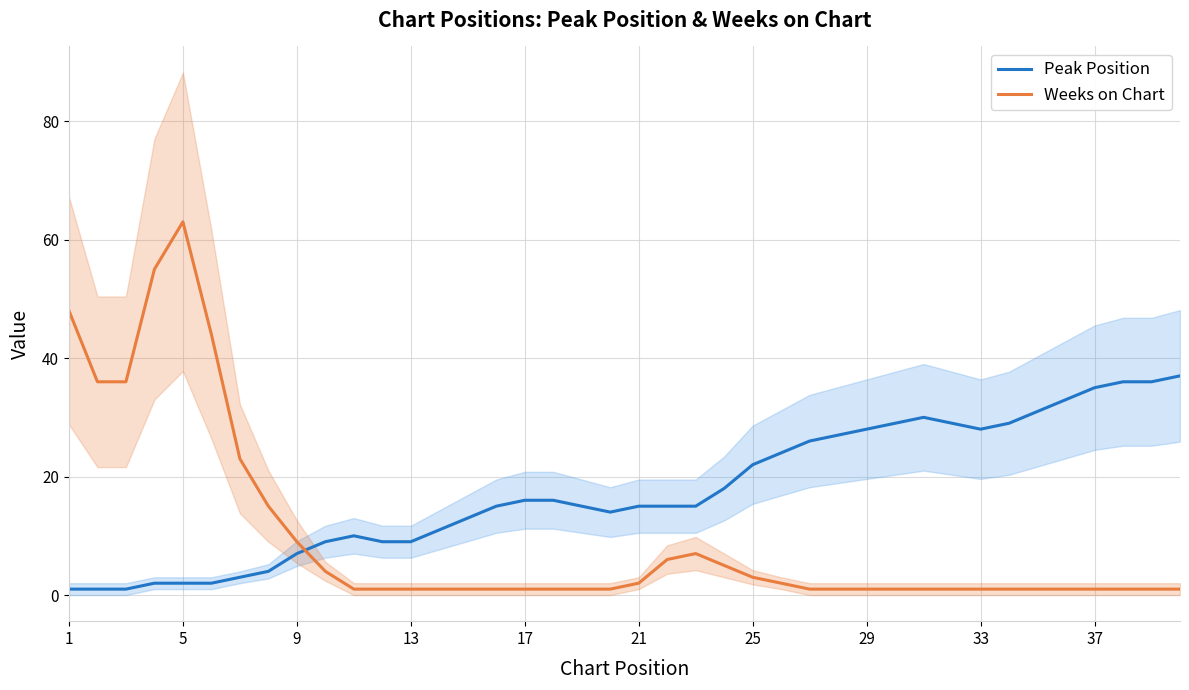

Is it true that Peak Position equals 16 at 17?

True